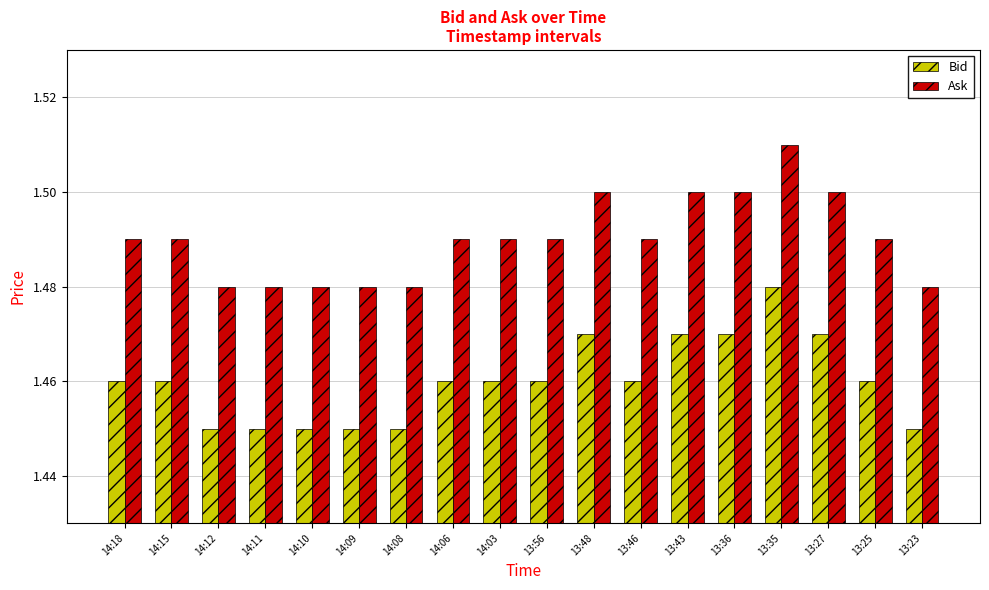

Which category has the highest value across all series?

13:35